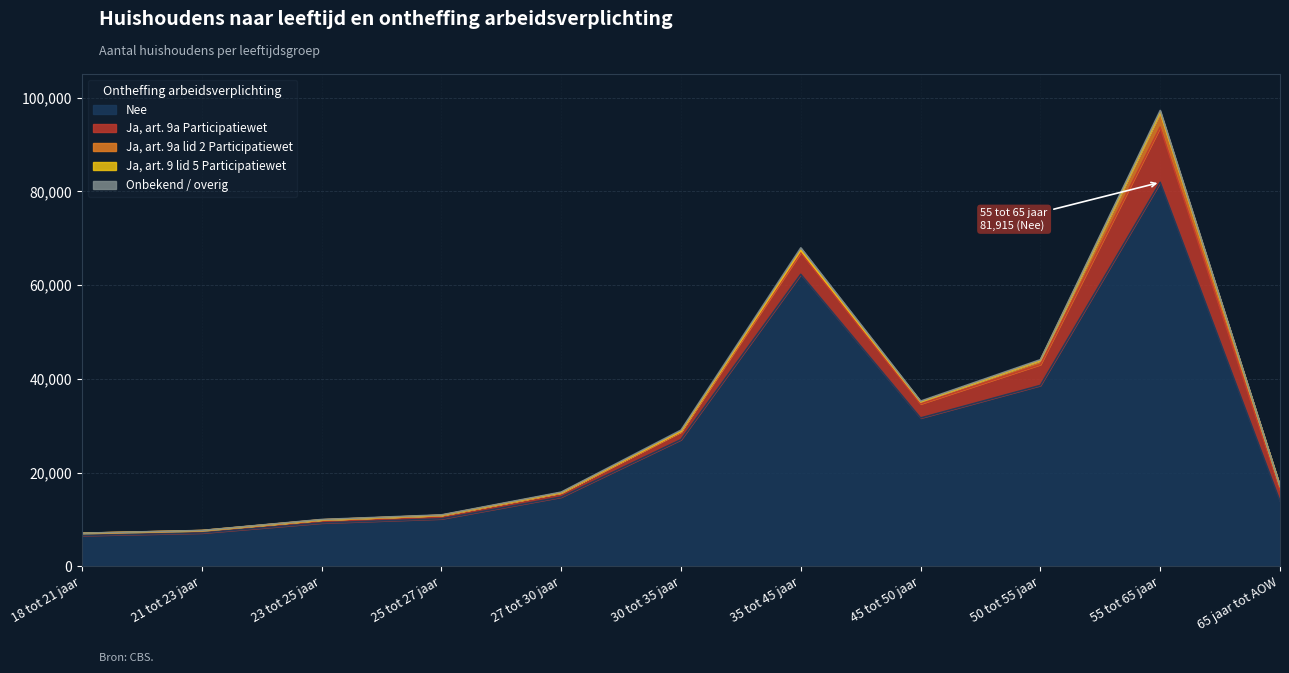

Does the chart display data point markers on the line(s)?

No